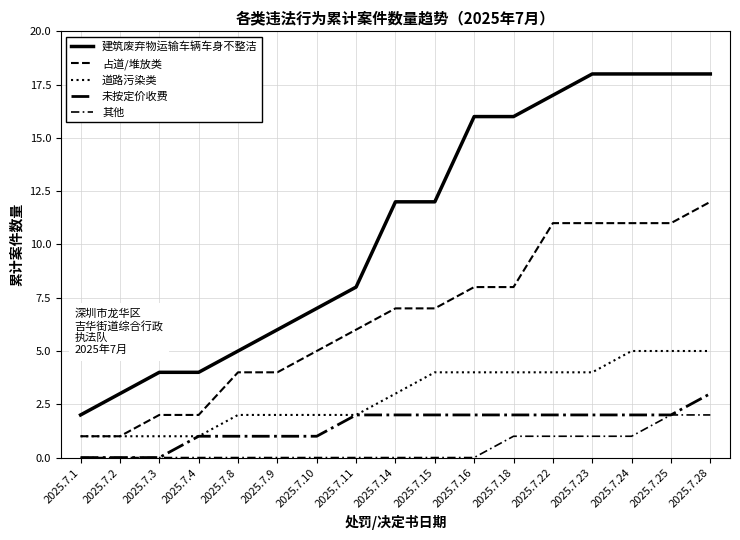

At which label does 未按定价收费 first exceed 2?

2025.7.28